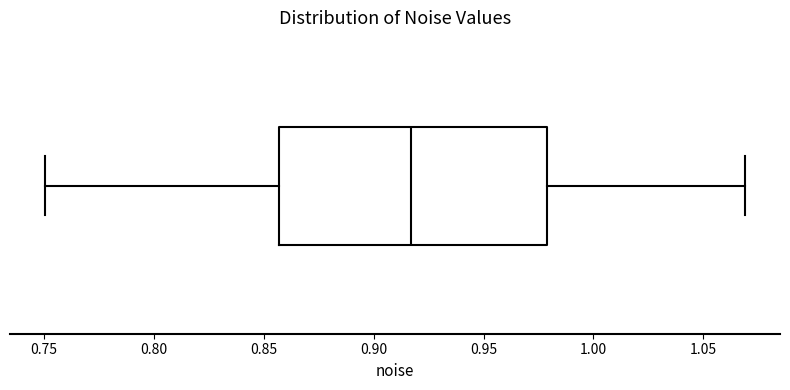

Where is the left edge of the box on the x-axis? The values are not printed on the chart, so give them approximately, as read against the axis.

0.855